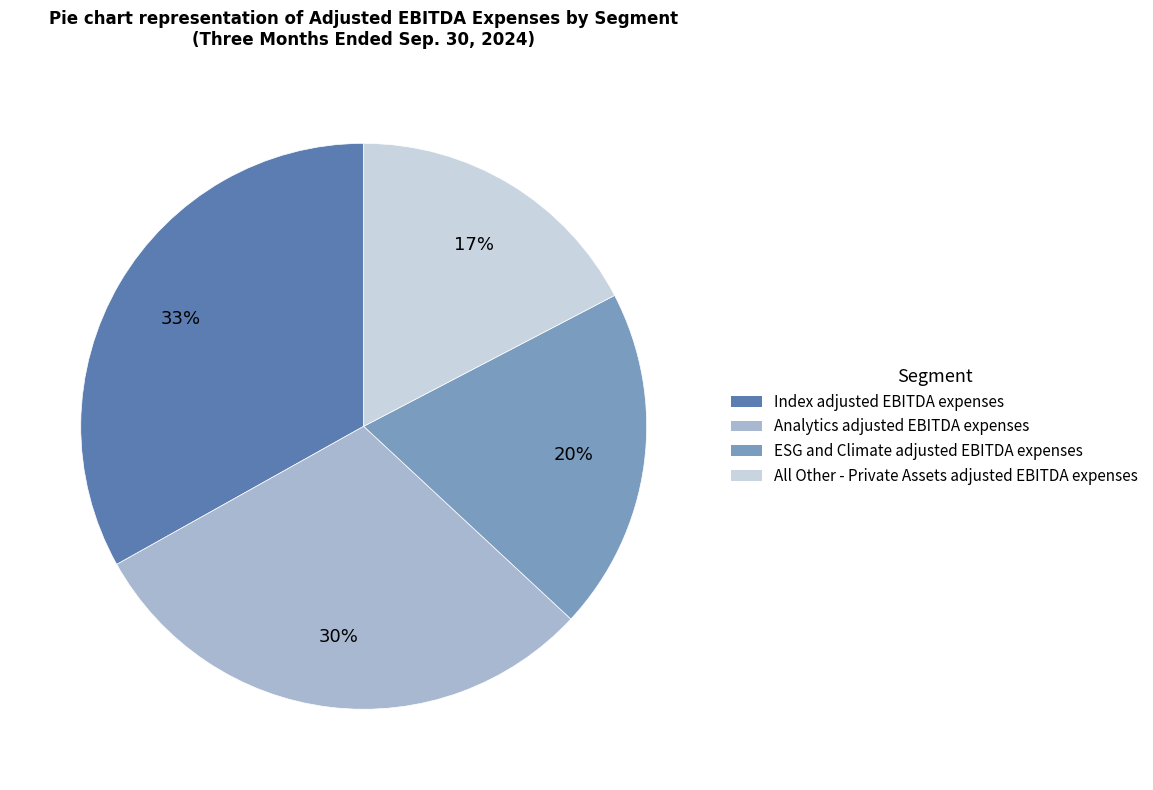

The All Other - Private Assets adjusted EBITDA expenses slice represents 17% of the pie. True or false?

True